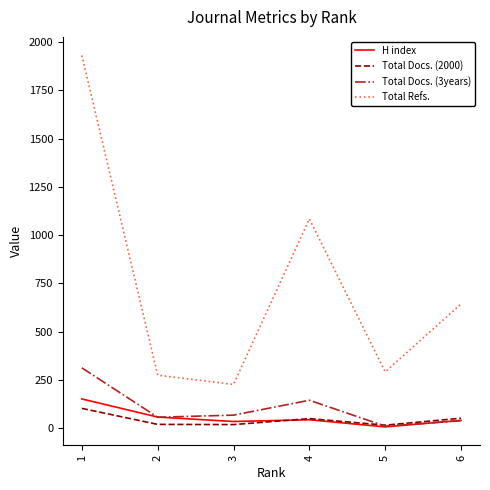

What is the difference between the maximum and minimum values in the Total Docs. (2000) series?

87